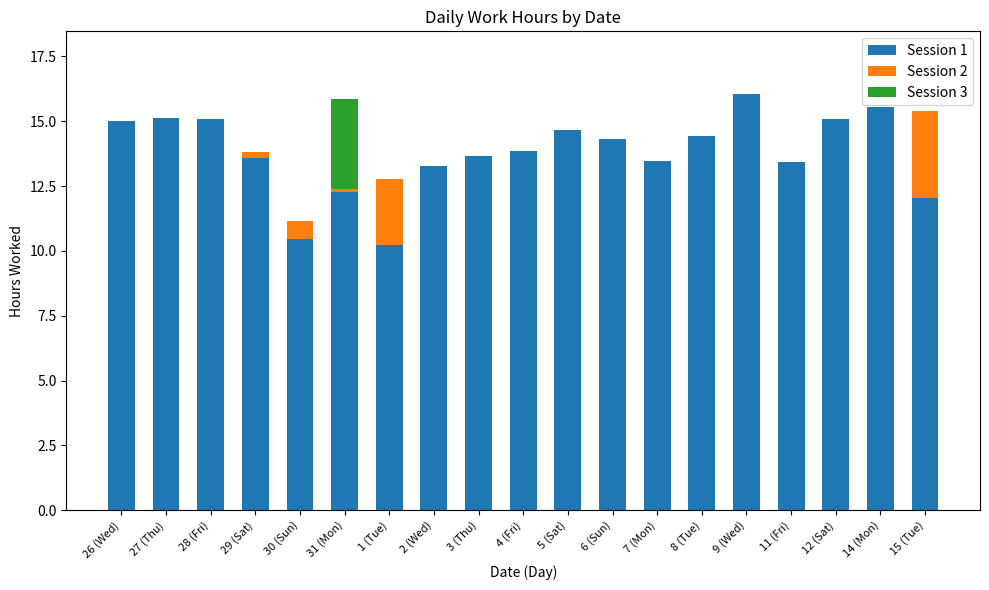

Which category has the highest value in the Session 1 series?

9 (Wed)